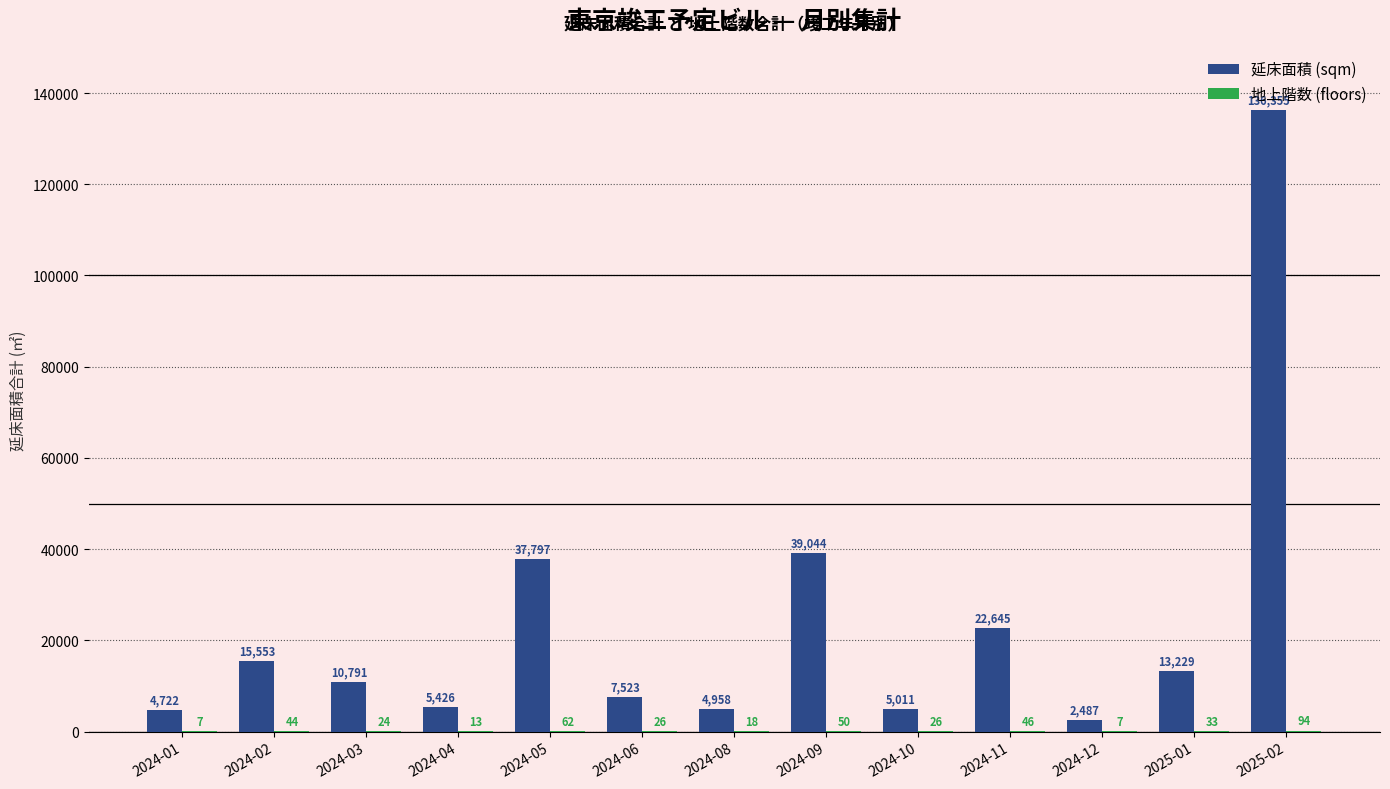

At which label does 延床面積 (sqm) first exceed 10791?

2024-02